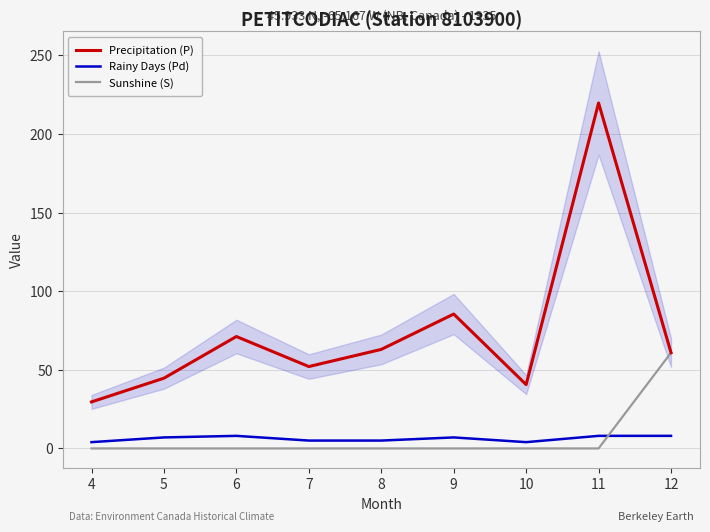

True or false: Sunshine (S) and Precipitation (P) cross at least once.

False